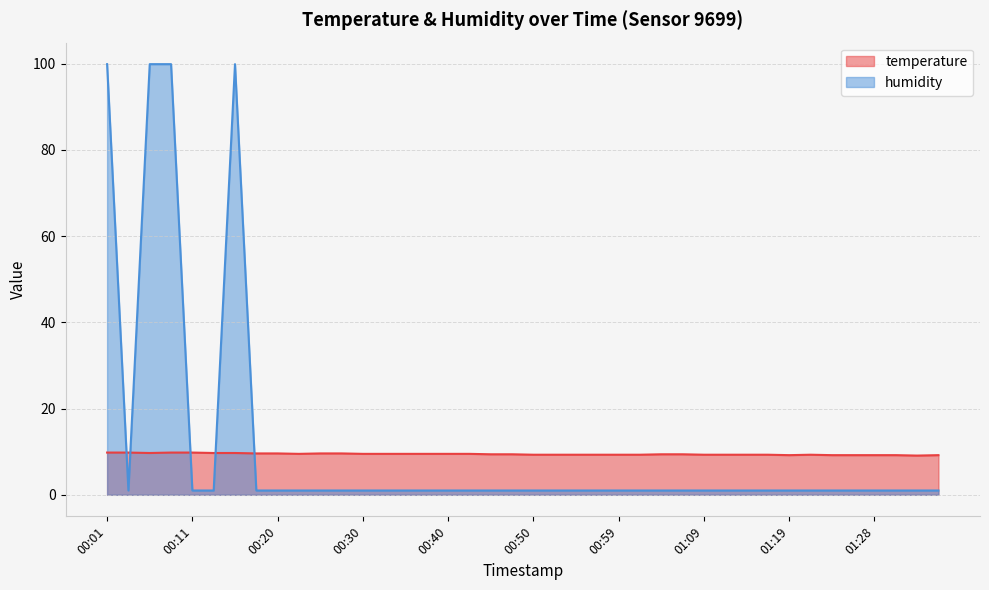

True or false: temperature and humidity intersect in this chart.

True